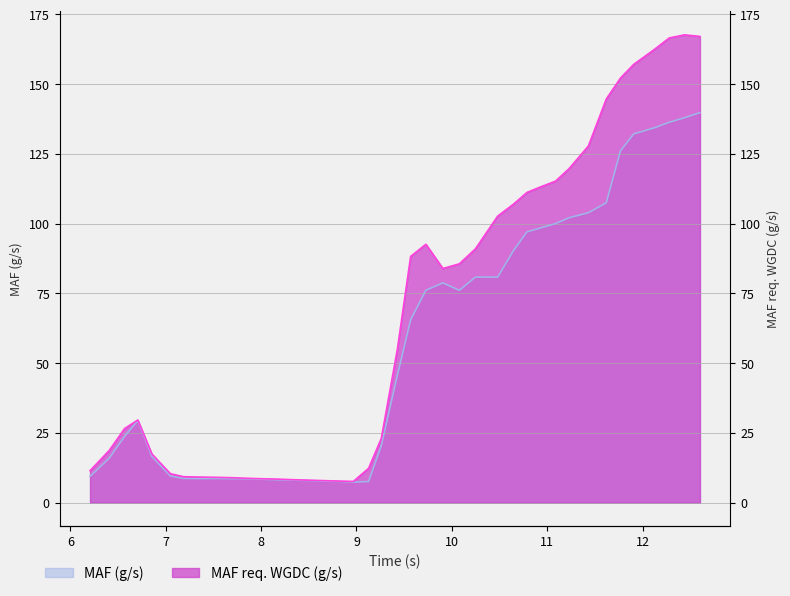

Which series has the largest total across all categories?

MAF req. WGDC (g/s)